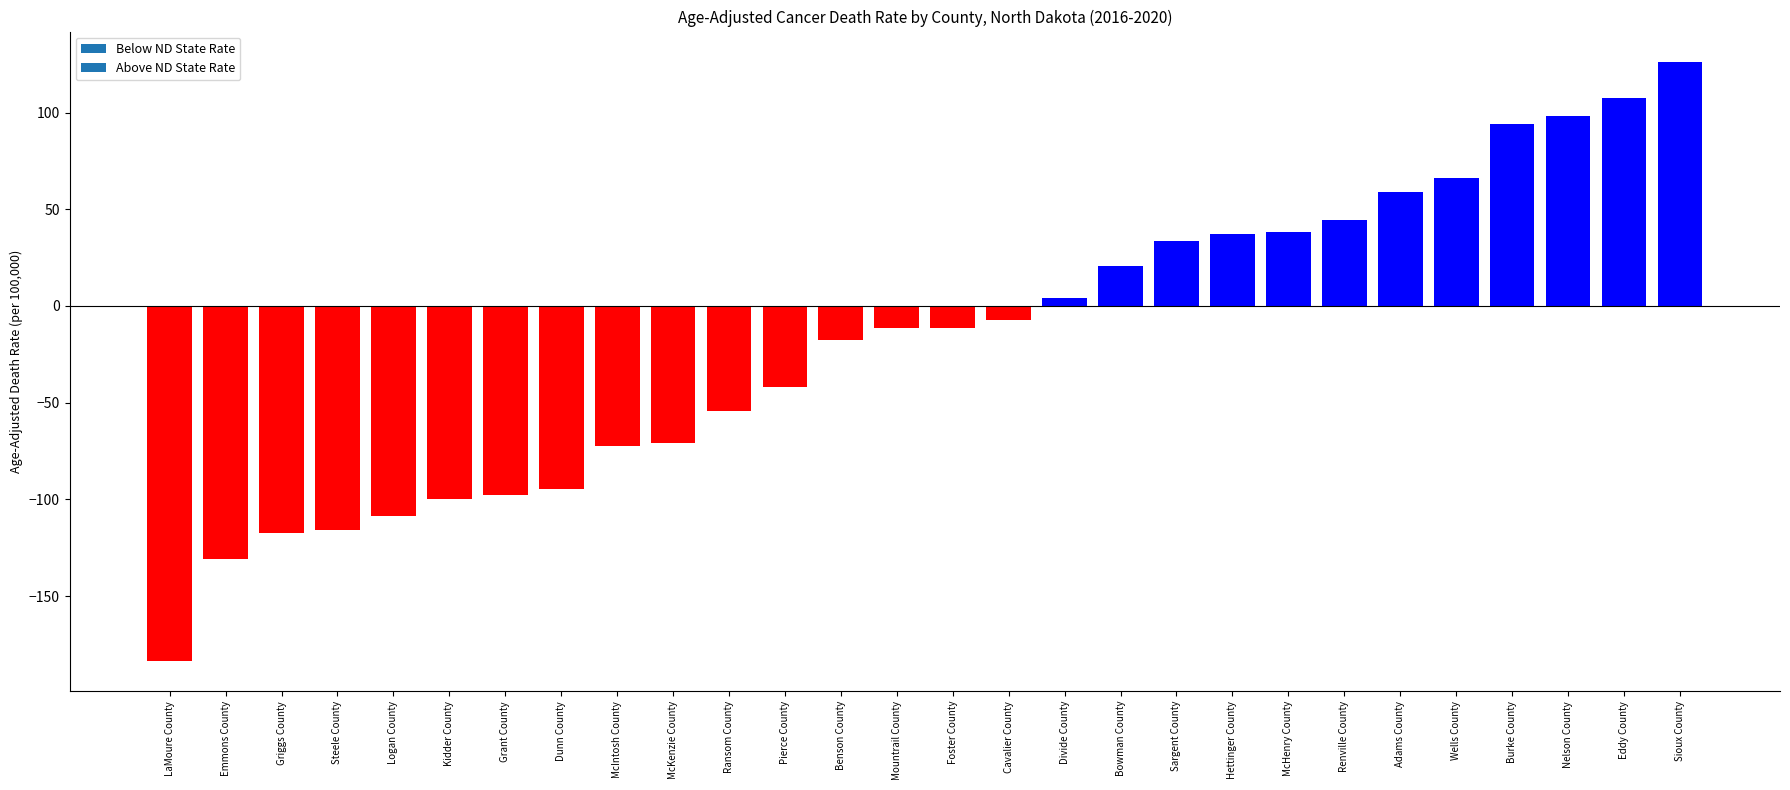

At which category does the chart reach its minimum across all series?

LaMoure County